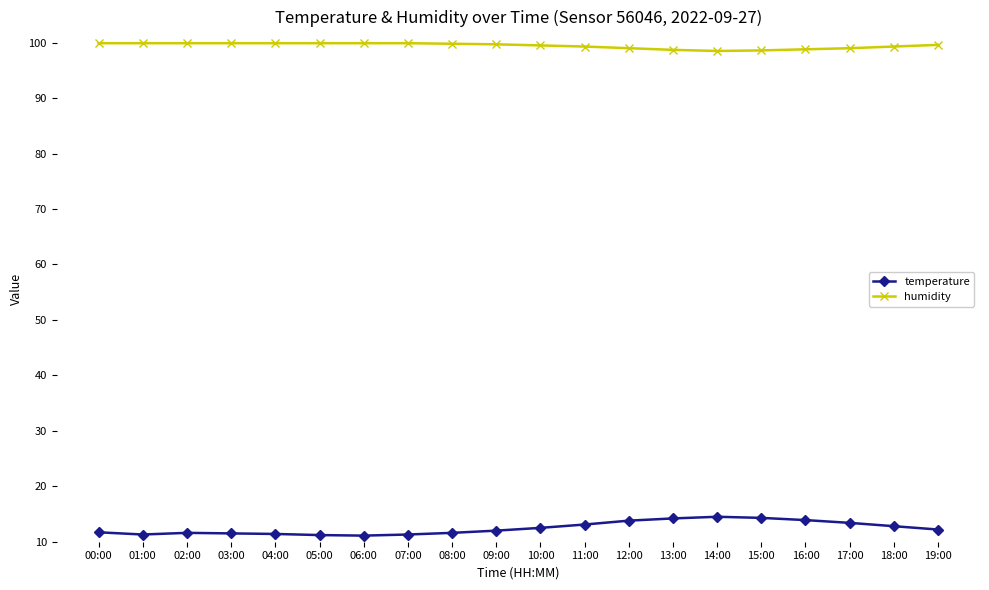

The humidity series shows 133.7 at 12:00. True or false?

False